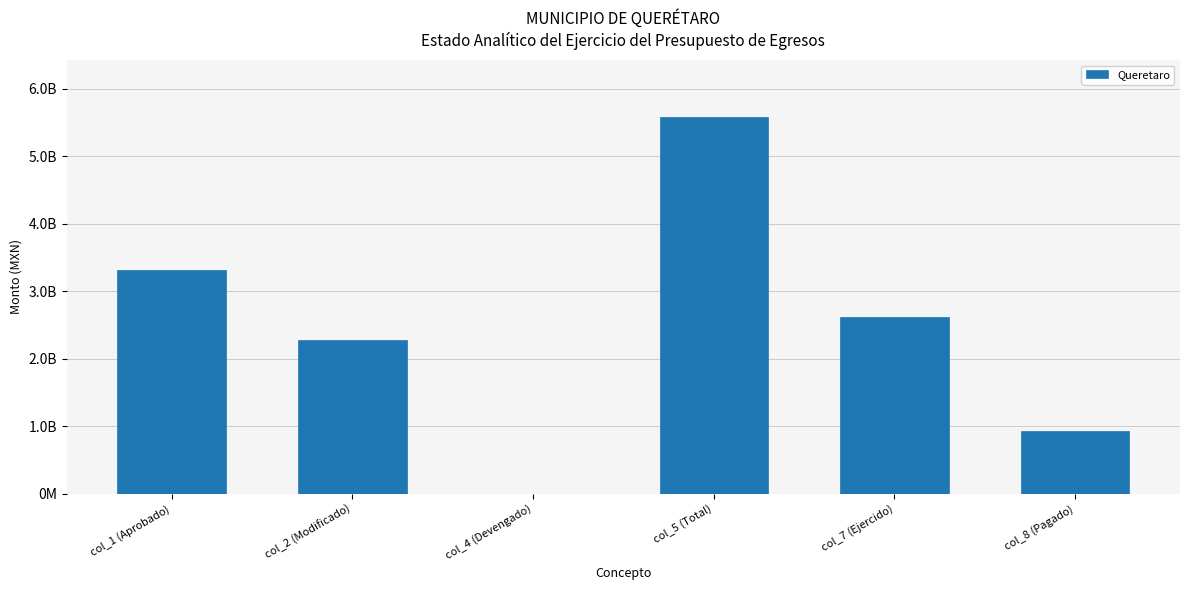

Are the bars horizontal?

No